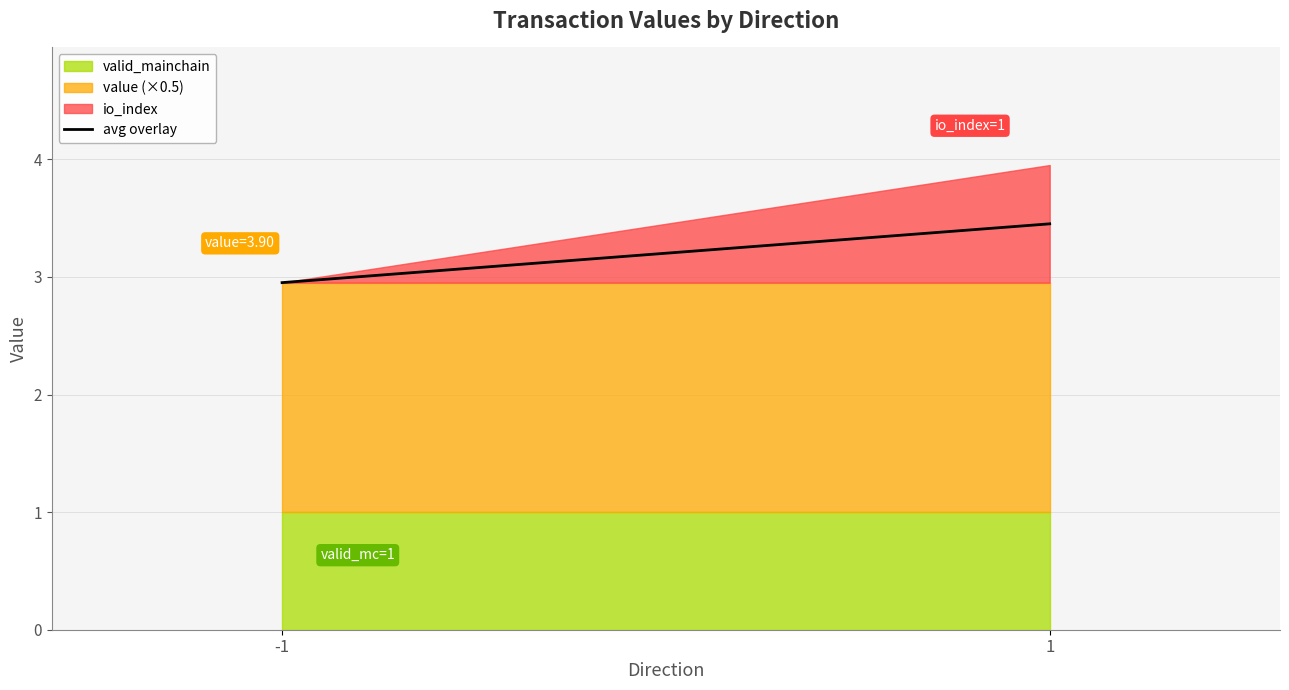

What is the maximum value shown in the chart?

3.5